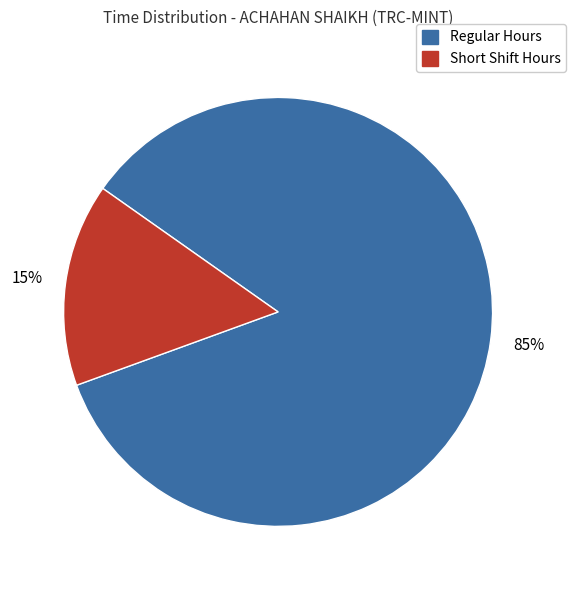

True or false: Regular Hours accounts for 78% of the total.

False